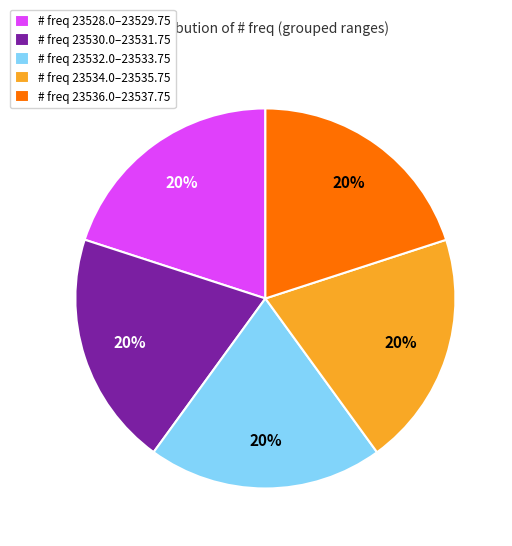

Count the number of slices in the pie.

5